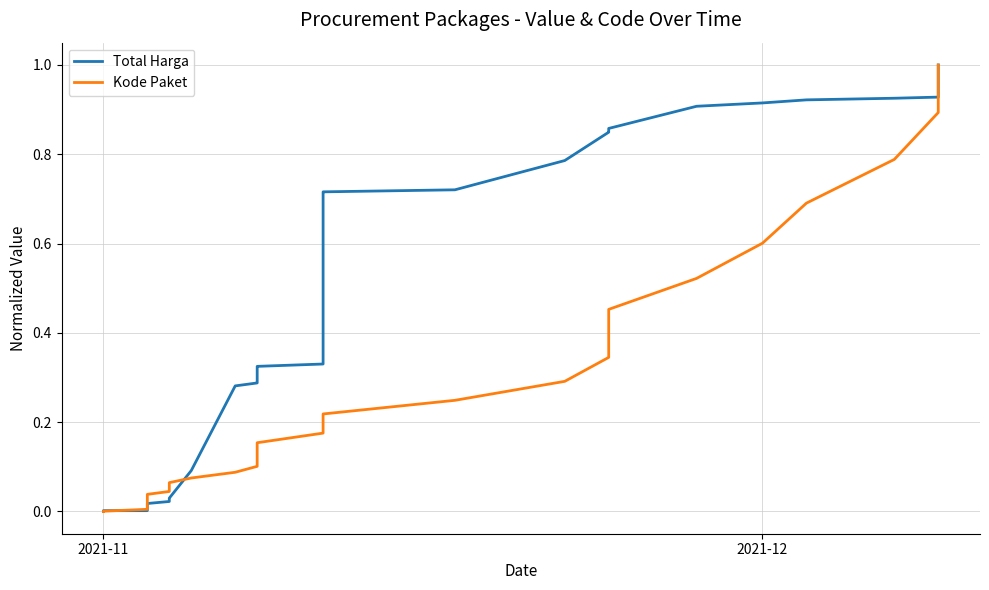

How many intersections are there between Total Harga and Kode Paket?

4